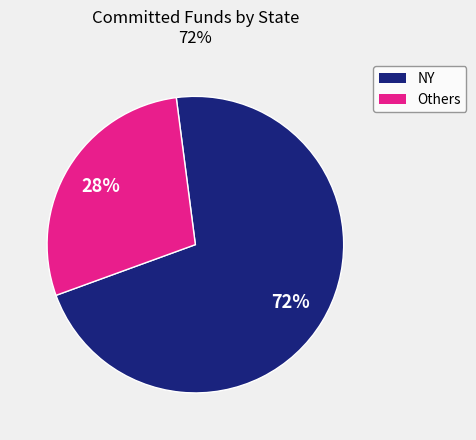

How many segments does this pie chart have?

2